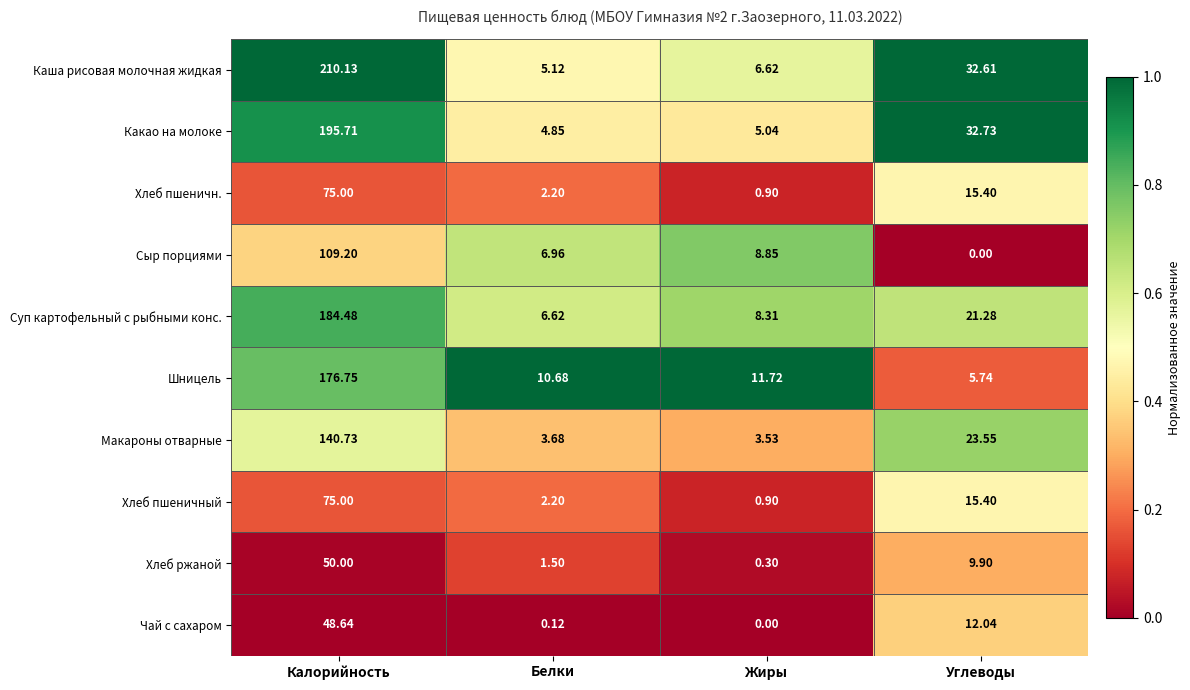

List the labels in order of Шницель value, smallest first.

Углеводы, Белки, Жиры, Калорийность